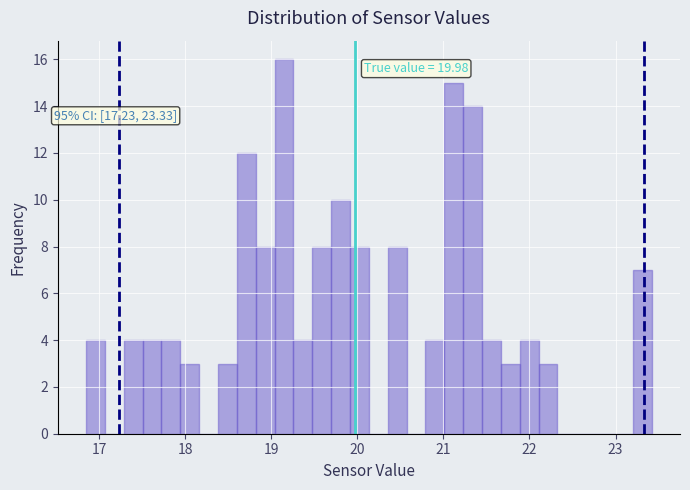

Read against the x-axis, roughly where is the centre of the tallest bar?

19.1